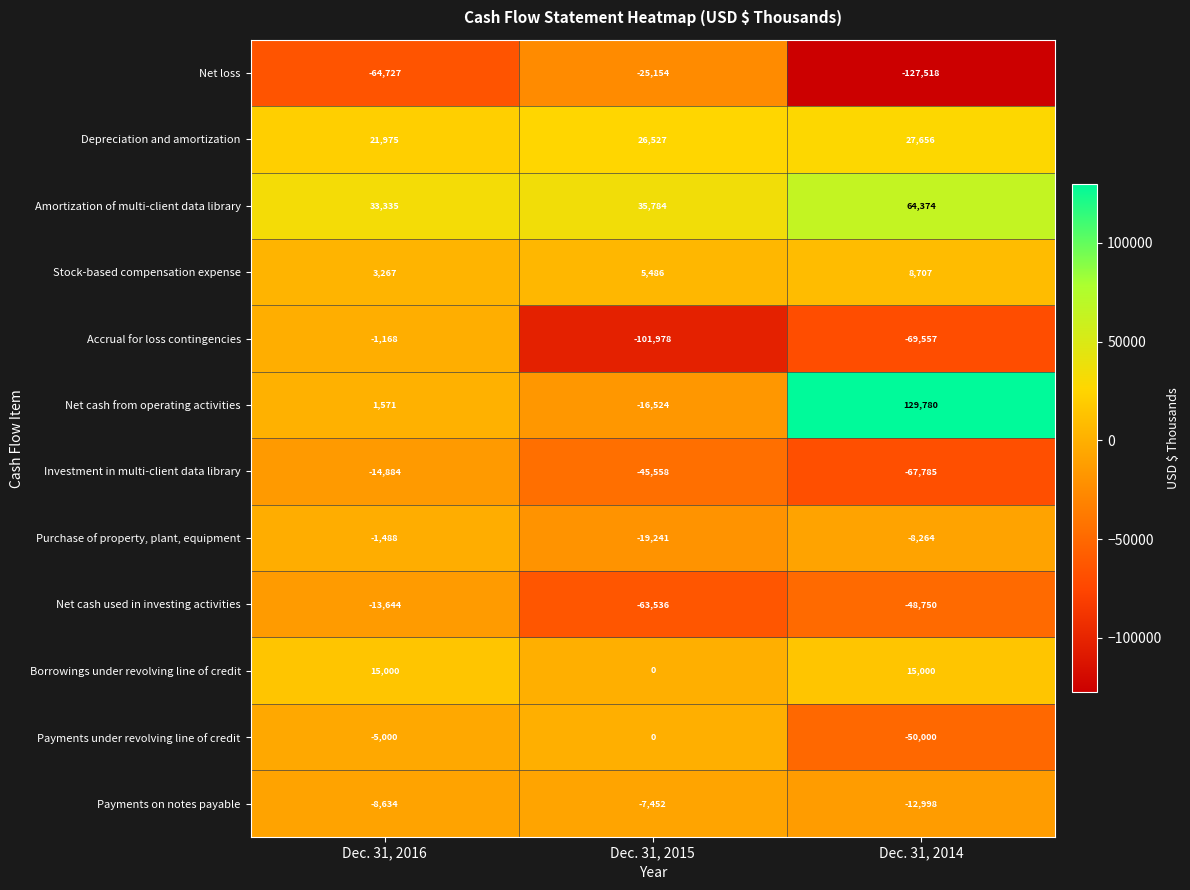

What is the lowest value of the Payments under revolving line of credit series?

-50000